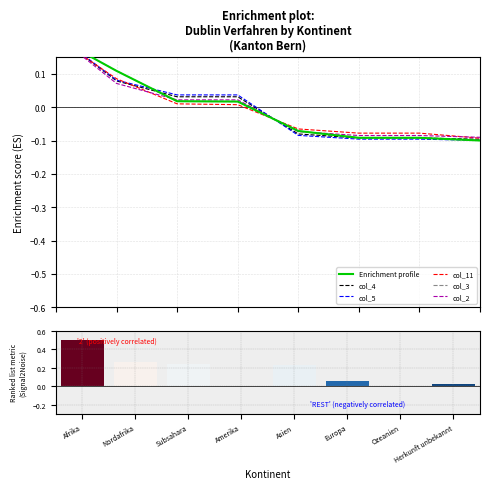

What position from the left is Ozeanien?

7